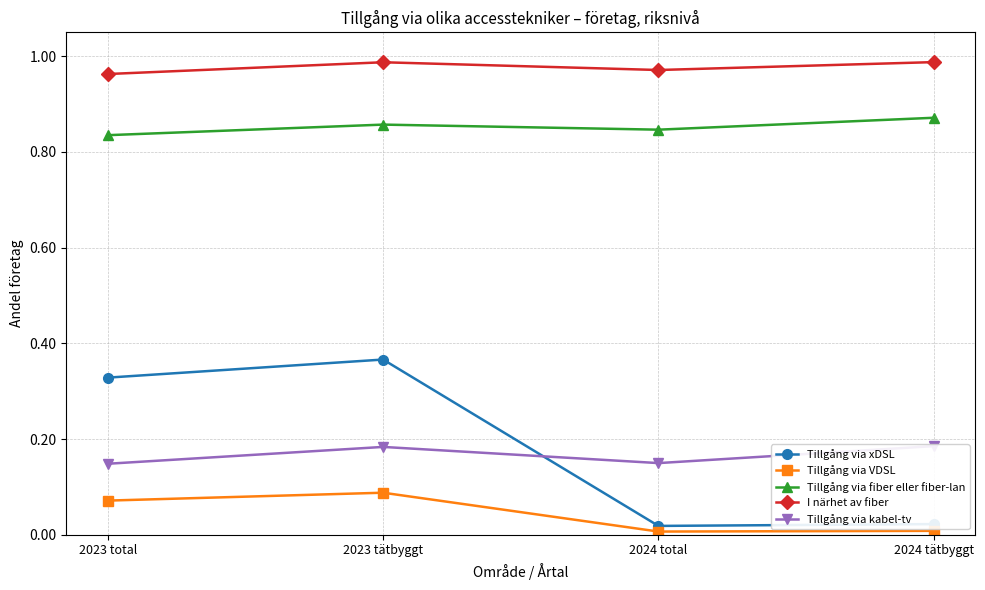

Does the chart have visible grid lines?

Yes